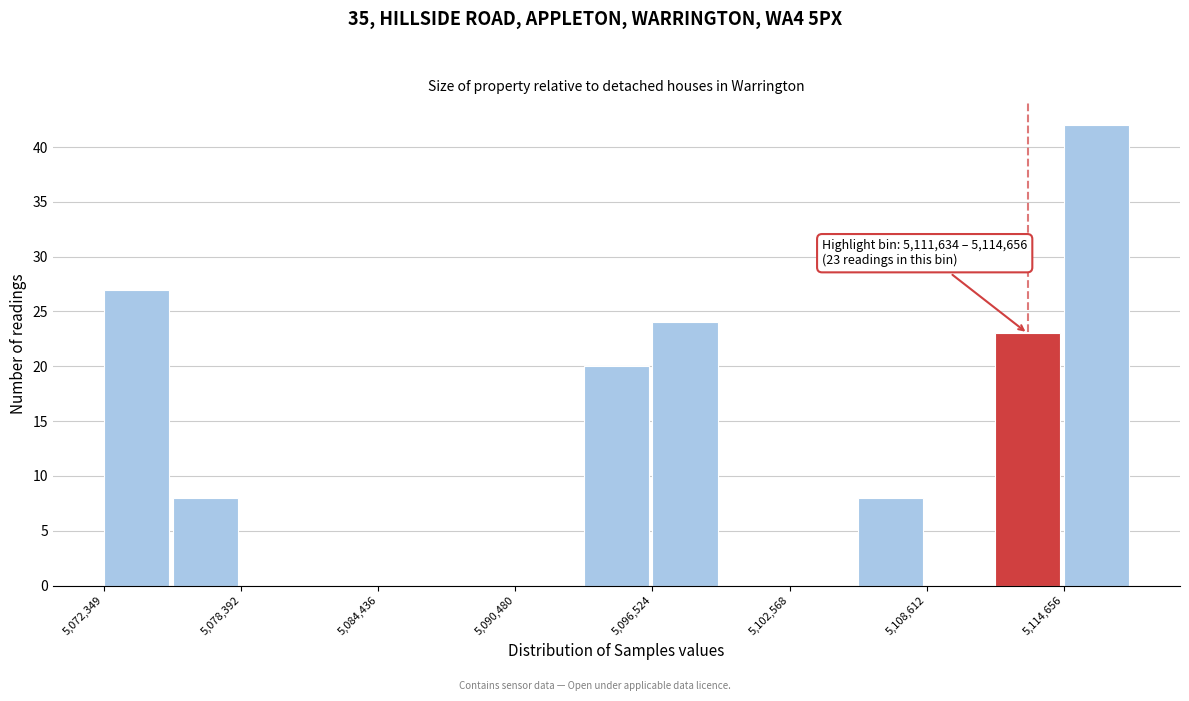

Read against the x-axis, roughly where is the centre of the tallest bar?

5116000